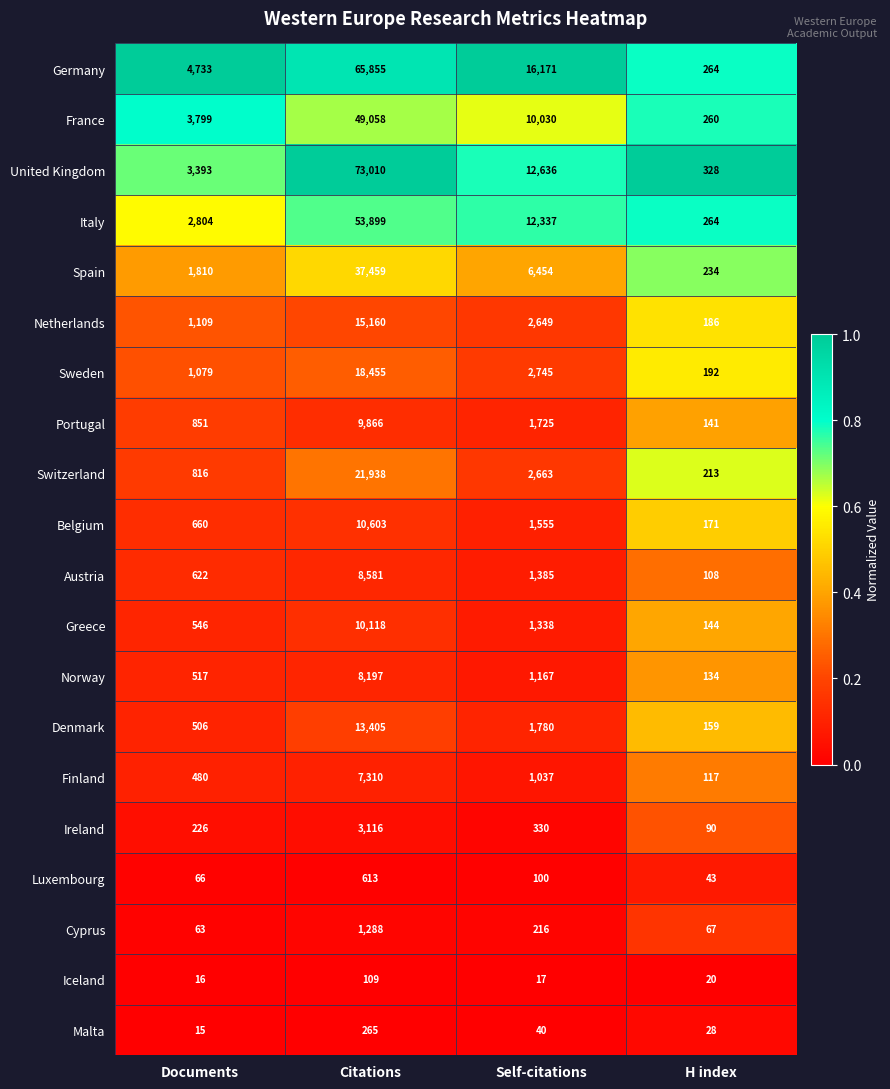

Which series has the largest range (max minus min)?

United Kingdom